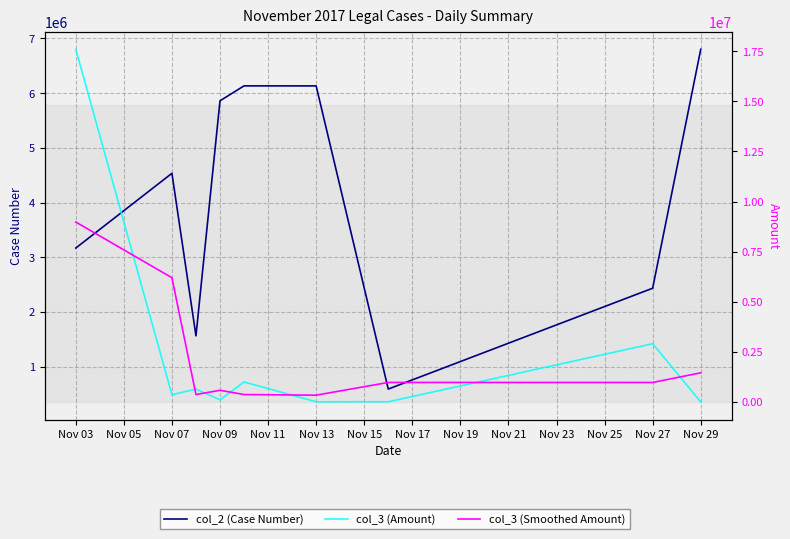

What is the highest value of the col_3 (Smoothed Amount) series?

8978399.0